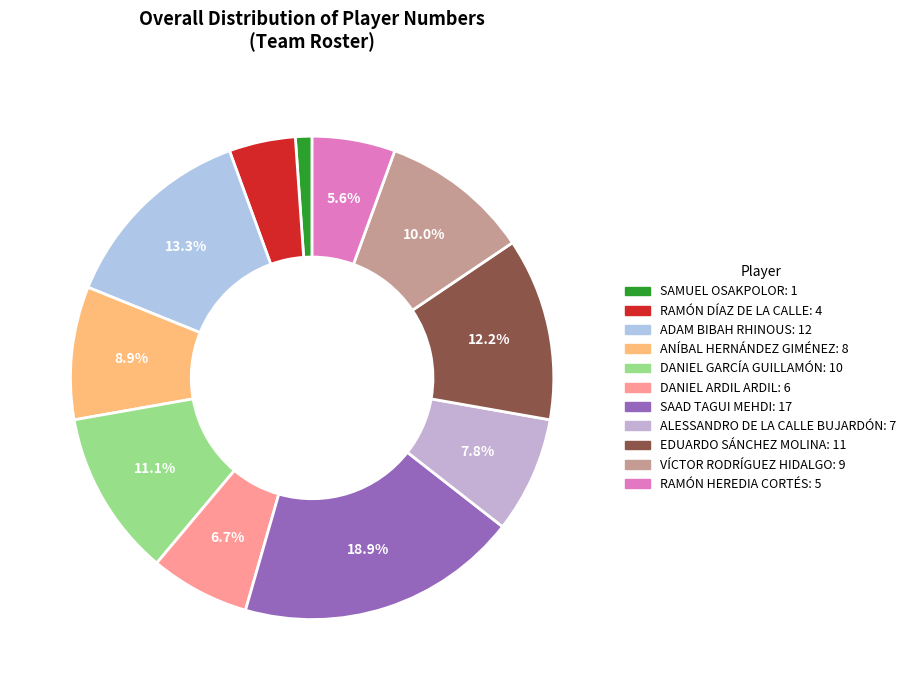

Is it true that SAAD TAGUI MEHDI is 19% of the pie?

True